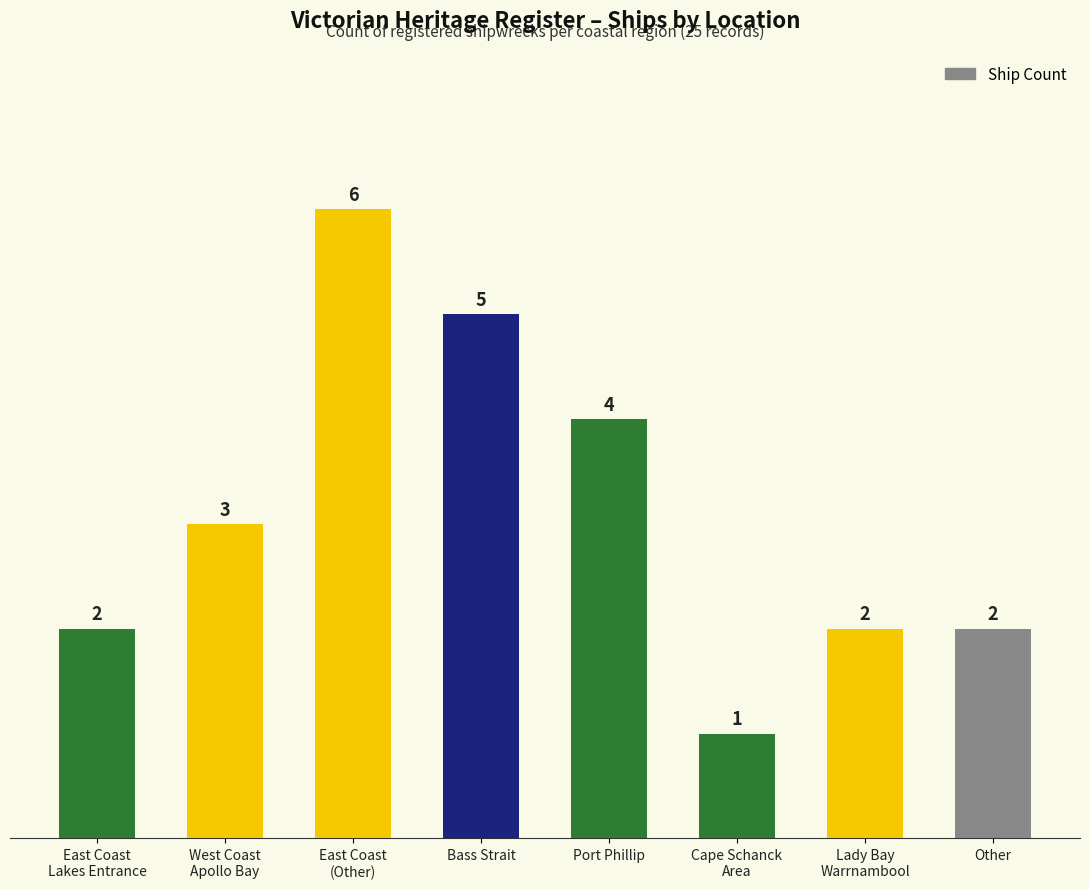

What is the greatest value displayed?

6